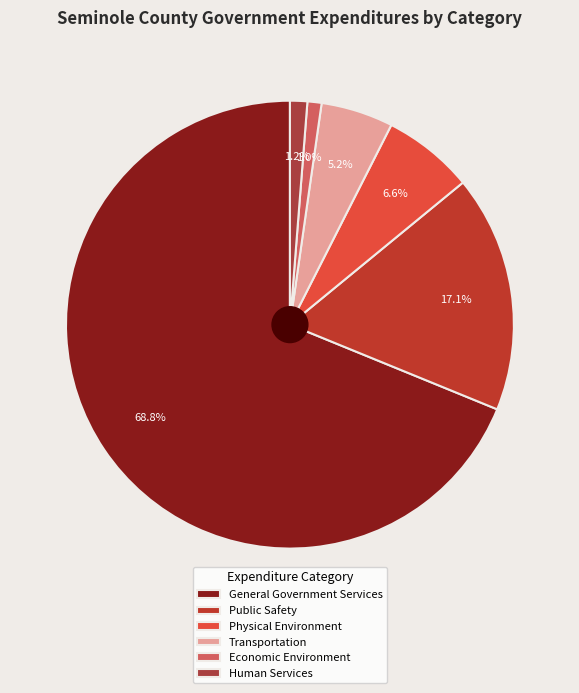

Between Public Safety and General Government Services, which is larger?

General Government Services